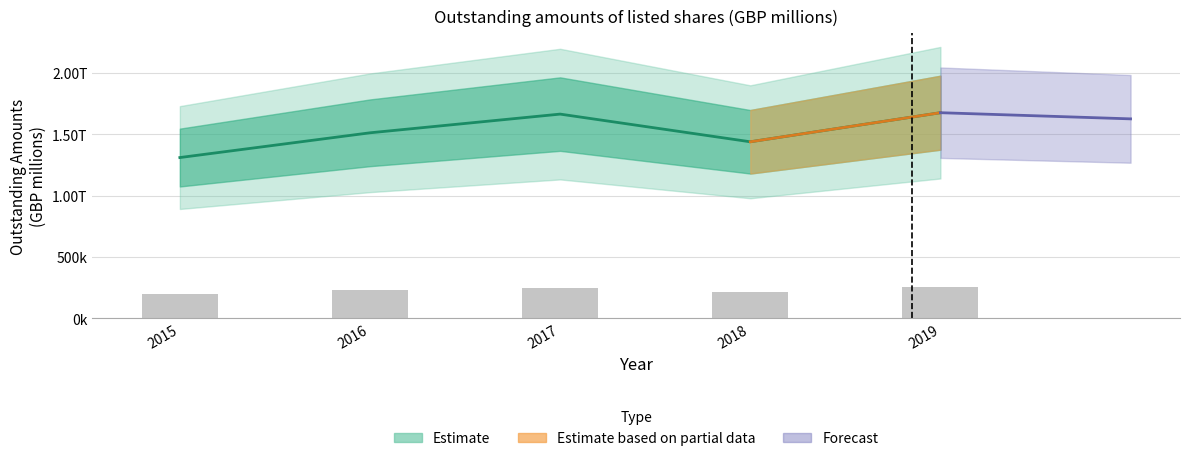

At which label is the value closest to 1492611?

2016